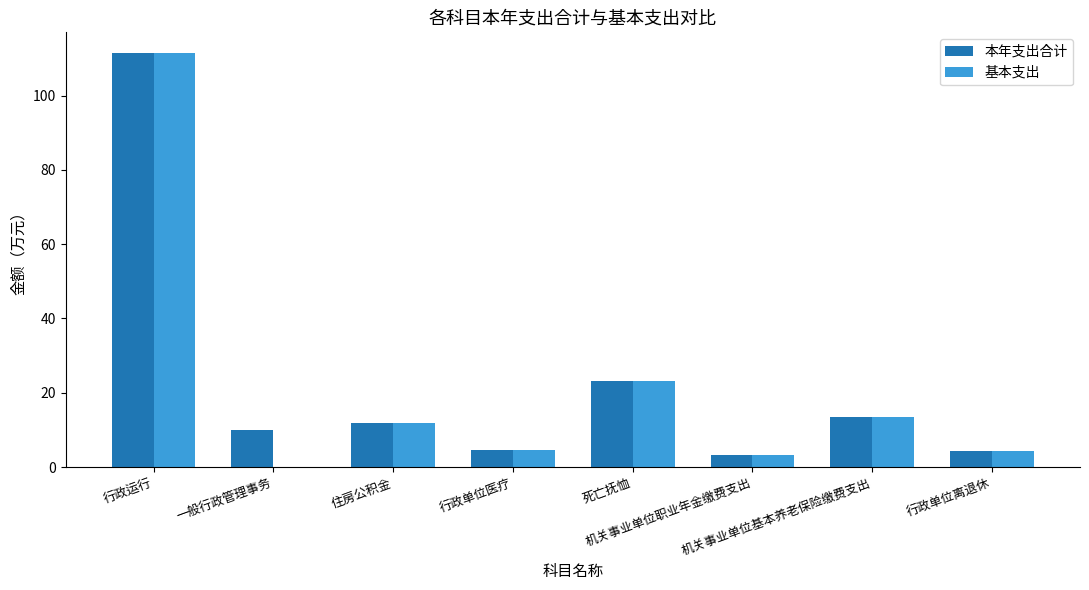

Are the bars horizontal?

No